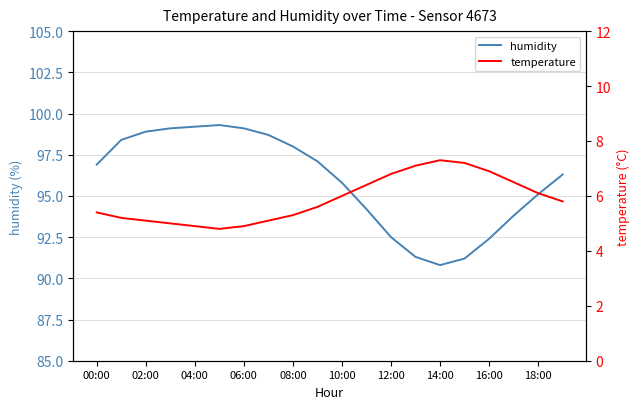

Reading right to left, transcribe all the data shown in this chart.

humidity: 96.3	95.1	93.8	92.4	91.2	90.8	91.3	92.5	94.2	95.8	97.1	98.0	98.7	99.1	99.3	99.2	99.1	98.9	98.4	96.9
temperature: 5.8	6.1	6.5	6.9	7.2	7.3	7.1	6.8	6.4	6.0	5.6	5.3	5.1	4.9	4.8	4.9	5.0	5.1	5.2	5.4